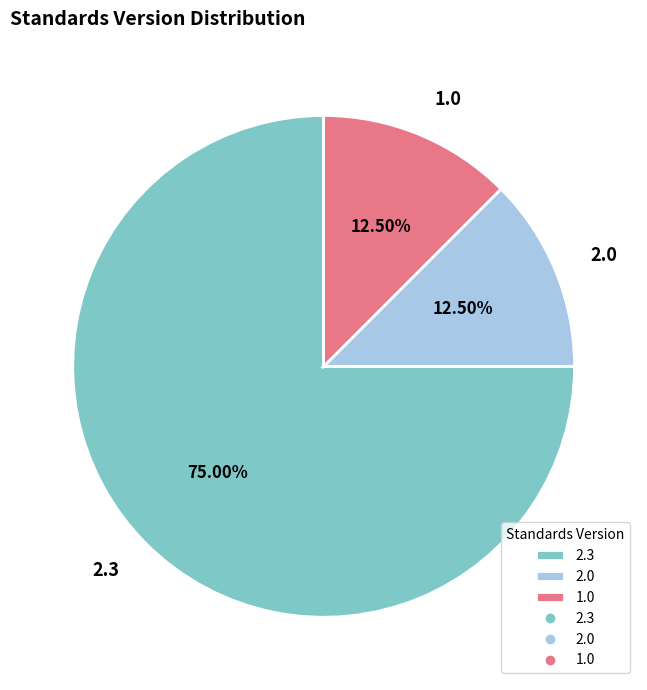

Count the number of slices in the pie.

3